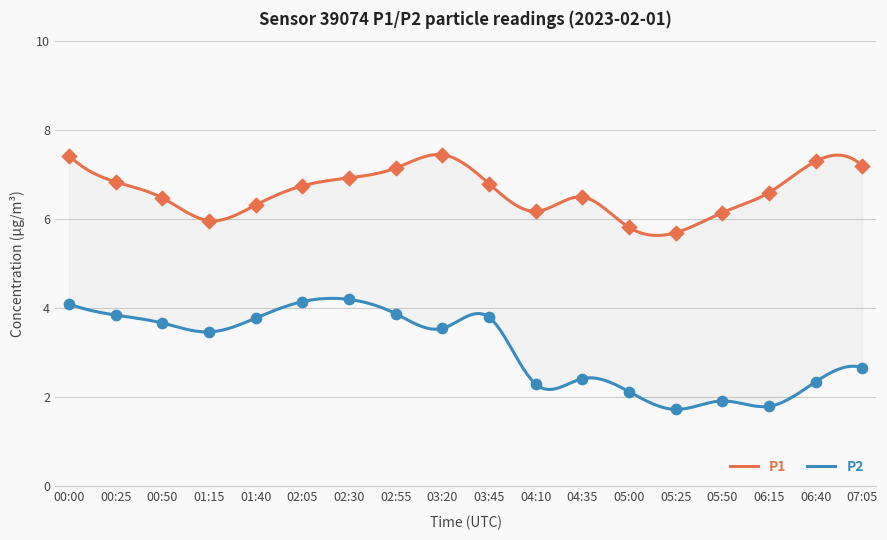

What are all the series names shown in the legend?

P1, P2